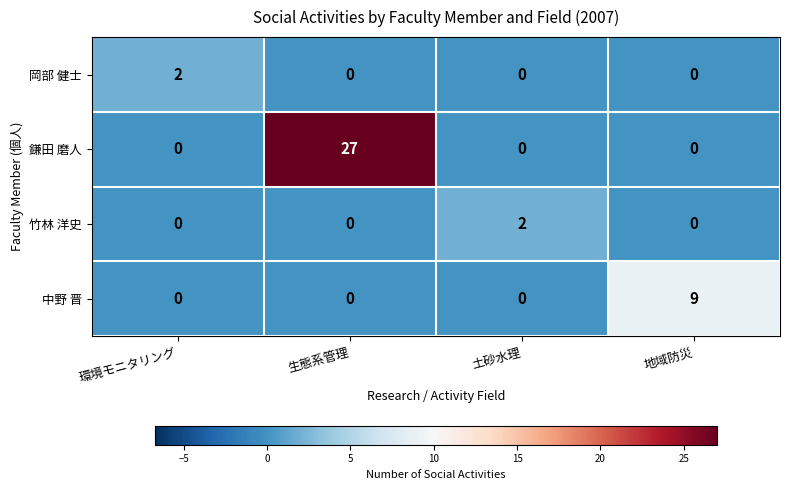

What is the average value of the 鎌田 磨人 series?

7